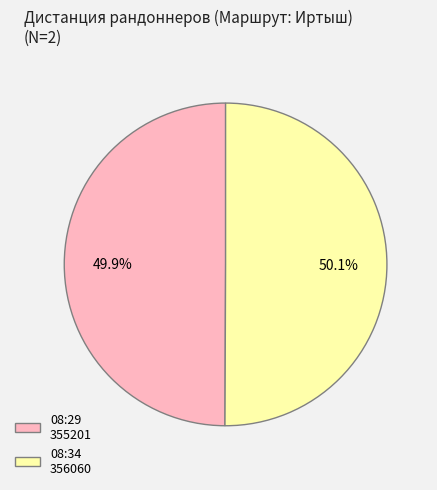

Is there a majority slice in this chart?

Yes